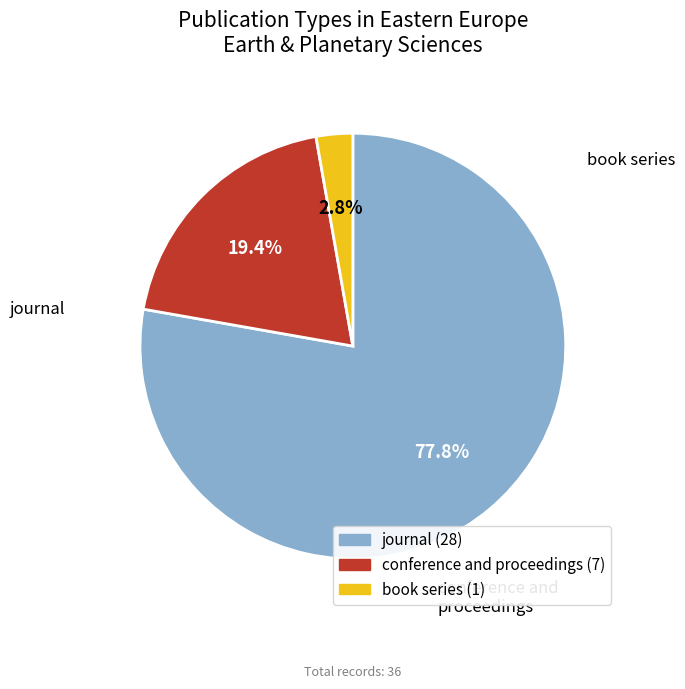

Count the number of slices in the pie.

3